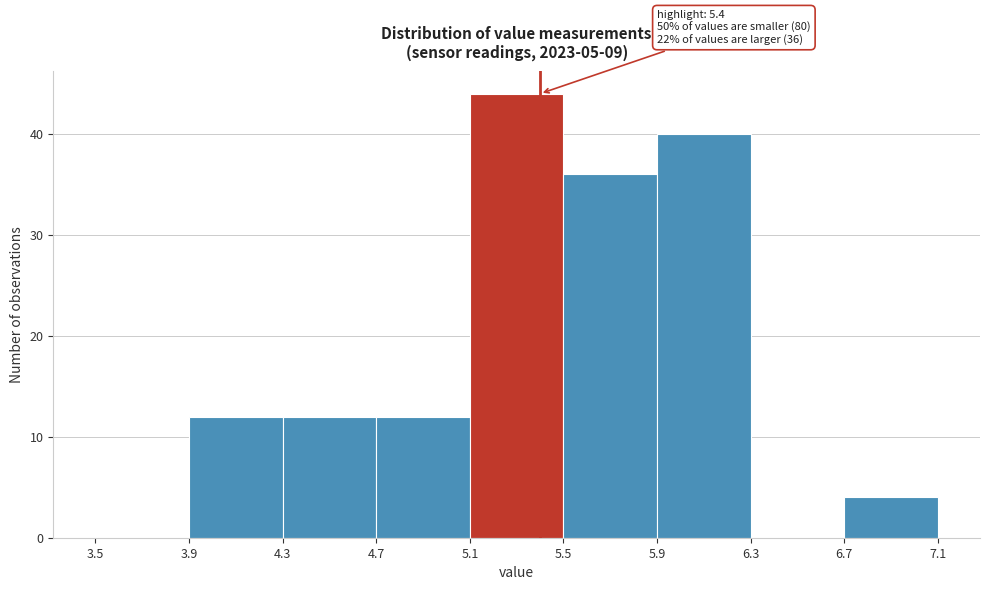

Over which range of the x-axis is the bar tallest?

5.1 to 5.5